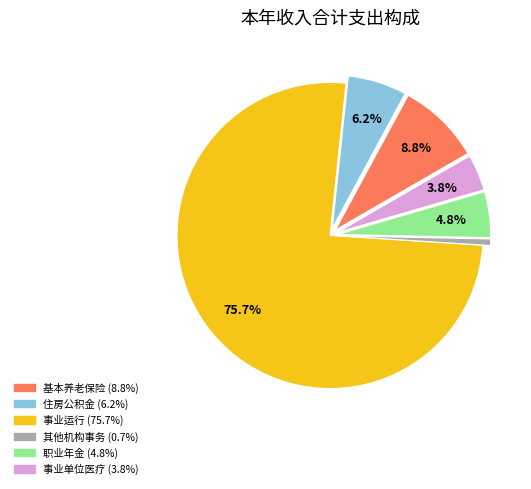

Does any single category account for the majority?

Yes